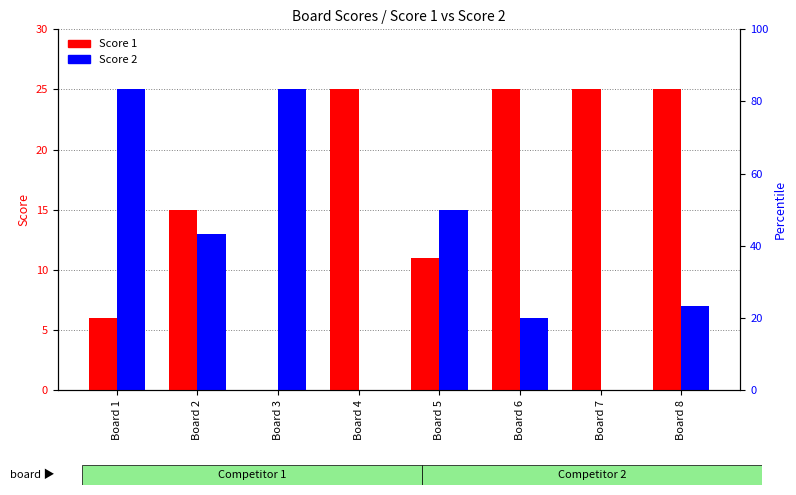

At Board 1, list the series in order from largest to smallest.

Score 2, Score 1